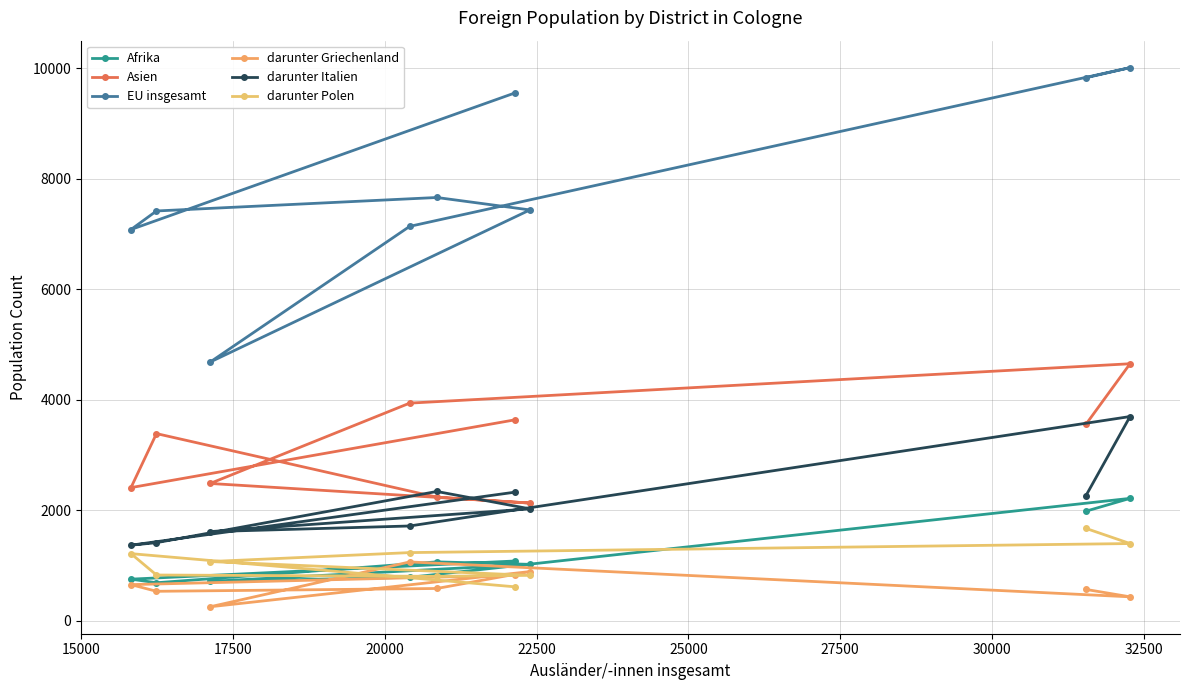

How many data points in darunter Polen are less than 1069?

4